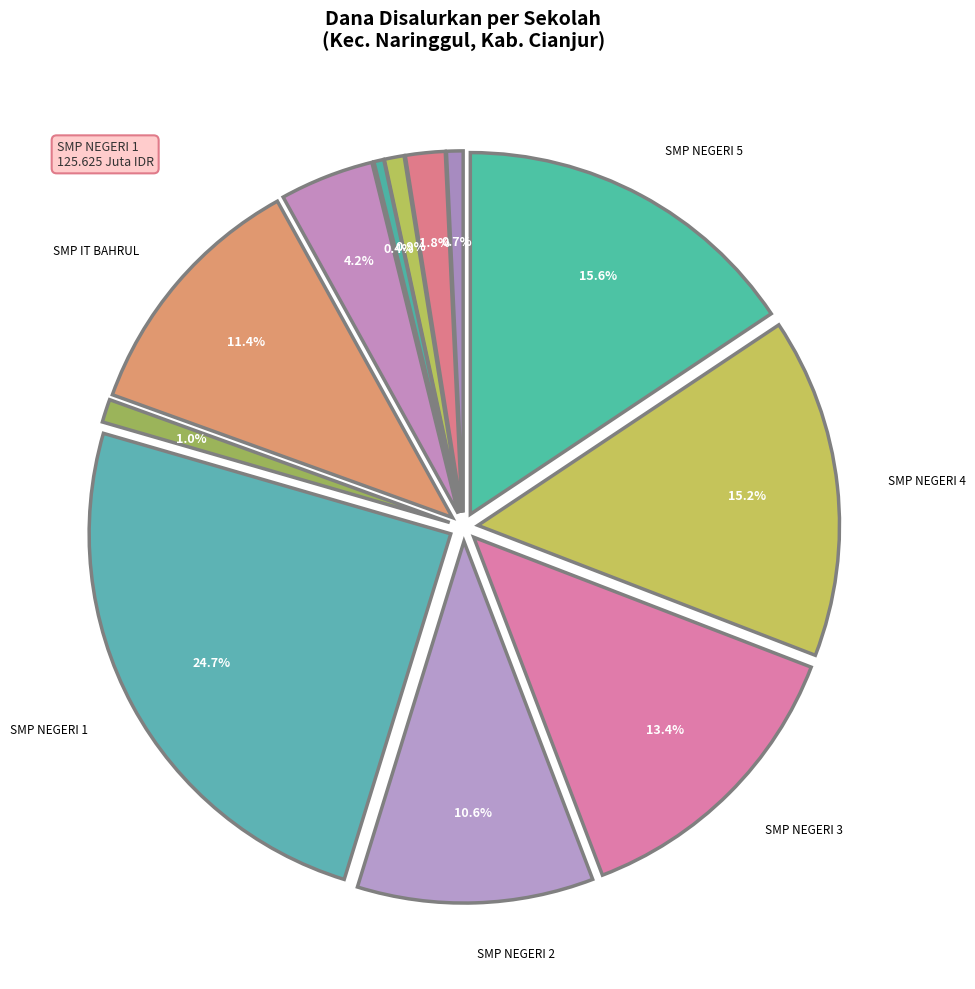

To the nearest percent, what is the combined percentage of PKBM NUSA SARI and SMP IT CITRA NUSANTARA 1 NARINGGUL?

2%